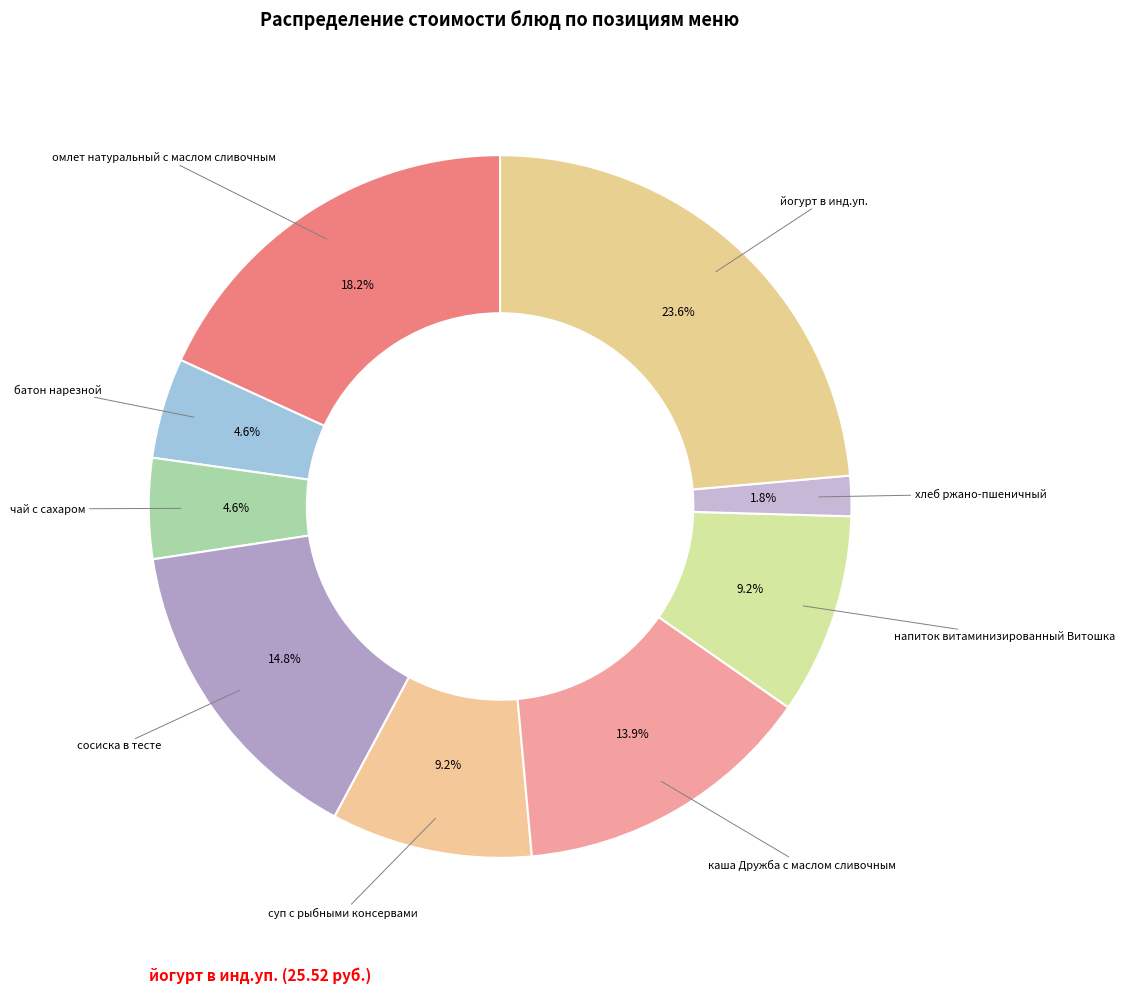

Between омлет натуральный с маслом сливочным and сосиска в тесте, which is larger?

омлет натуральный с маслом сливочным